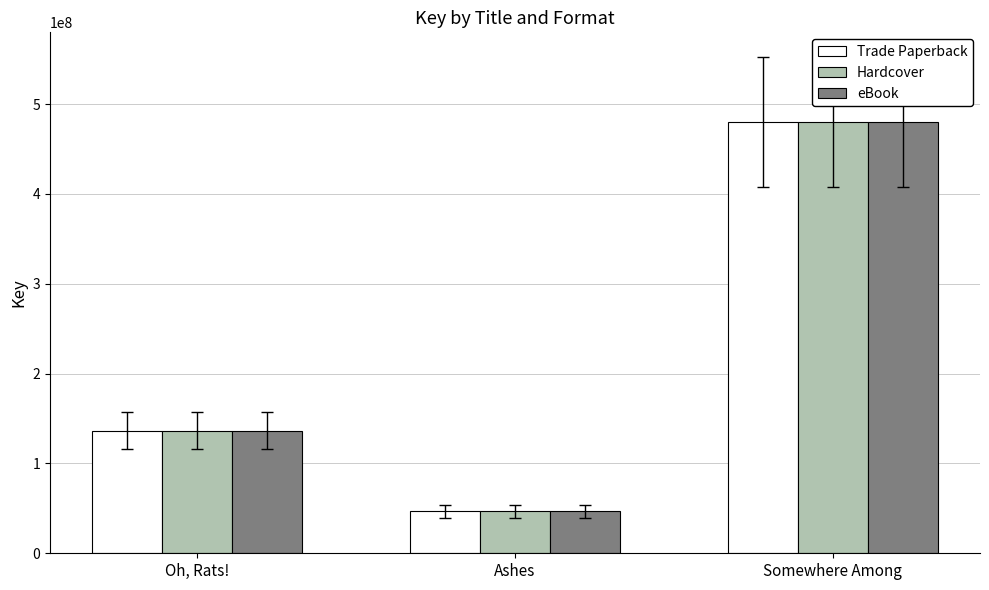

What is the minimum value for eBook?

46517925